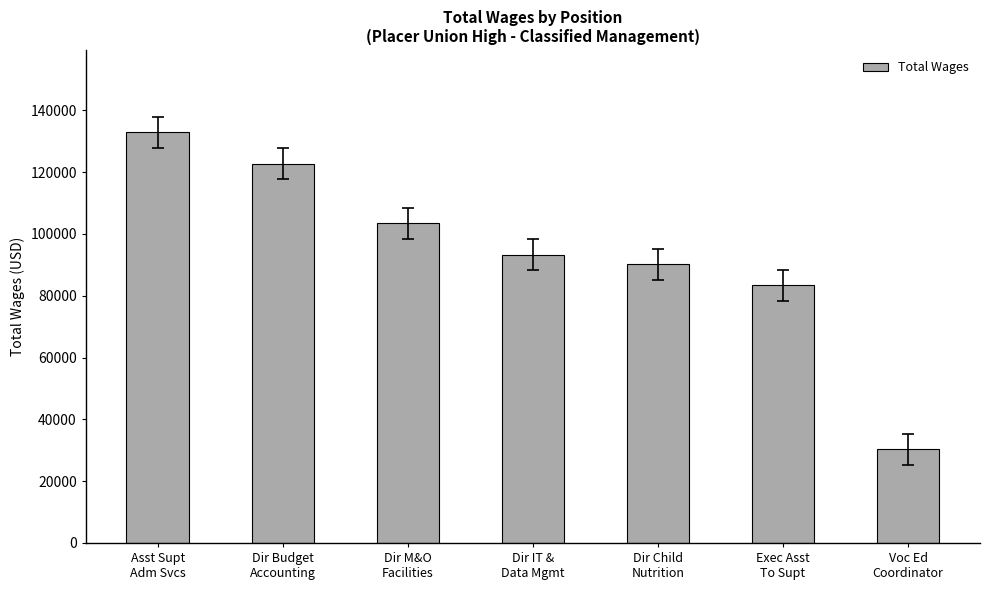

What position from the right is Dir IT &
Data Mgmt?

4